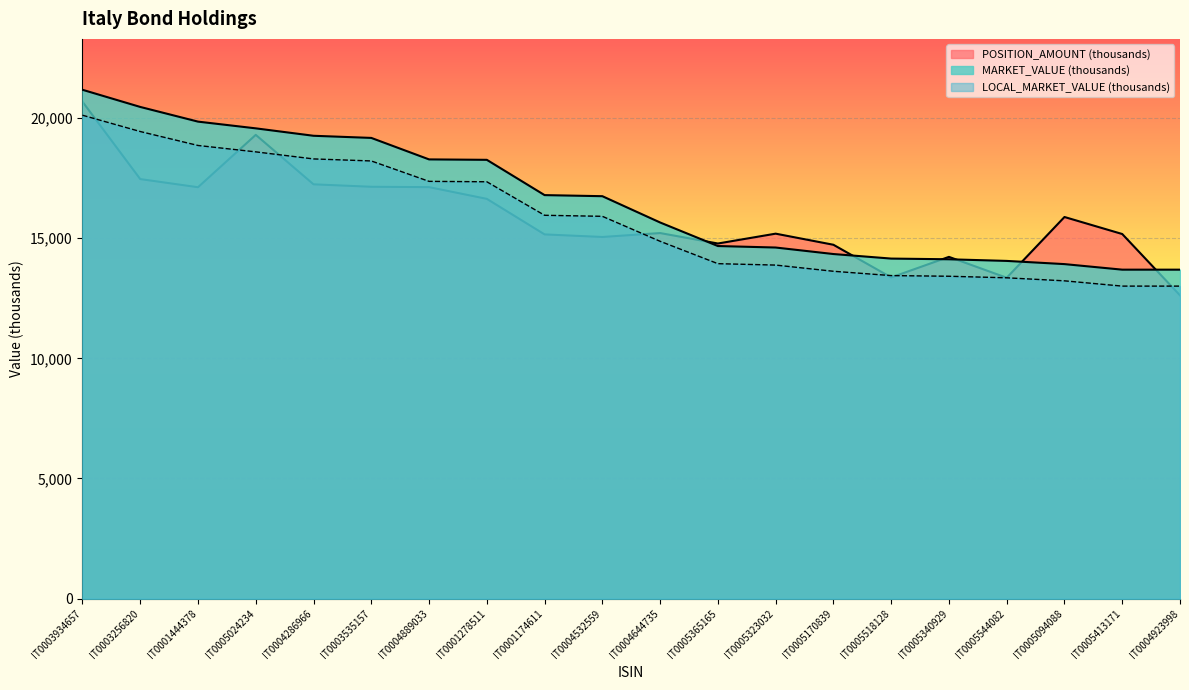

Rank the series by their maximum value, from highest to lowest.

MARKET_VALUE, POSITION_AMOUNT, LOCAL_MARKET_VALUE